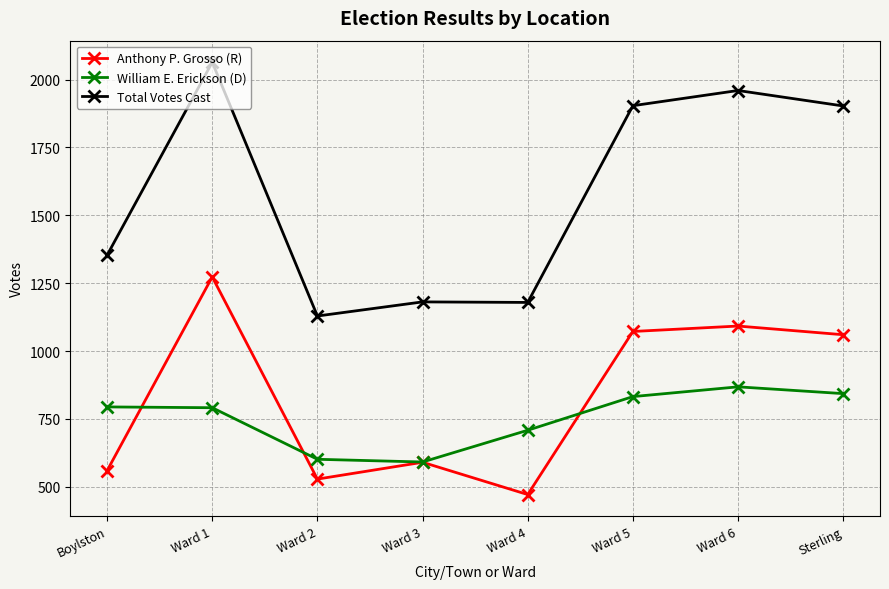

What is the spread (max minus min) of values at Boylston?

794